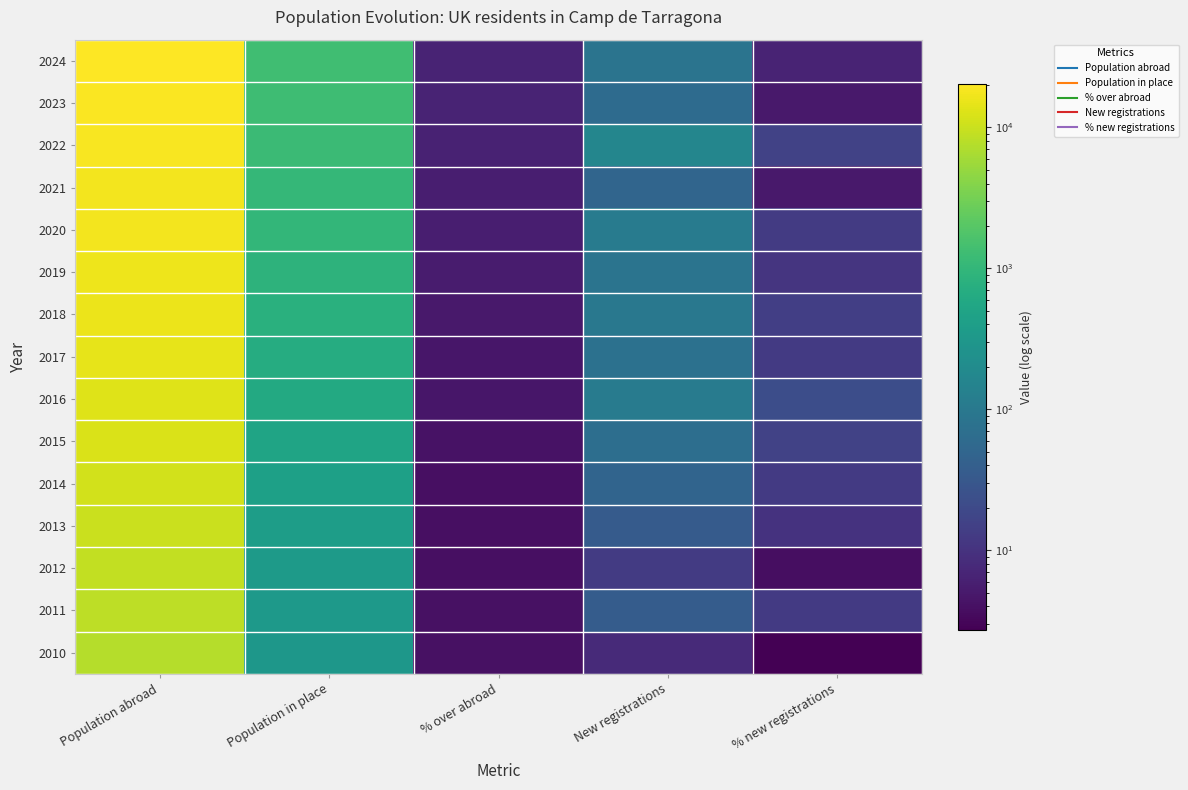

Reading left to right, transcribe all the data shown in this chart.

2024: Population abroad=20478.0	Population in place=1347.0	% over abroad=6.6	New registrations=83.0	% new registrations=6.6
2023: Population abroad=19338.0	Population in place=1264.0	% over abroad=6.5	New registrations=61.0	% new registrations=5.1
2022: Population abroad=18699.0	Population in place=1203.0	% over abroad=6.4	New registrations=166.0	% new registrations=16.0
2021: Population abroad=17798.0	Population in place=1037.0	% over abroad=5.8	New registrations=50.0	% new registrations=5.1
2020: Population abroad=17219.0	Population in place=987.0	% over abroad=5.7	New registrations=113.0	% new registrations=12.9
2019: Population abroad=16425.0	Population in place=874.0	% over abroad=5.3	New registrations=84.0	% new registrations=10.6
2018: Population abroad=15602.0	Population in place=790.0	% over abroad=5.1	New registrations=98.0	% new registrations=14.2
2017: Population abroad=14577.0	Population in place=692.0	% over abroad=4.8	New registrations=76.0	% new registrations=12.3
2016: Population abroad=13386.0	Population in place=616.0	% over abroad=4.6	New registrations=112.0	% new registrations=22.2
2015: Population abroad=12159.0	Population in place=504.0	% over abroad=4.2	New registrations=69.0	% new registrations=15.9
2014: Population abroad=11030.0	Population in place=435.0	% over abroad=3.9	New registrations=48.0	% new registrations=12.4
2013: Population abroad=10015.0	Population in place=387.0	% over abroad=3.9	New registrations=35.0	% new registrations=9.9
2012: Population abroad=9044.0	Population in place=352.0	% over abroad=3.9	New registrations=13.0	% new registrations=3.8
2011: Population abroad=8396.0	Population in place=339.0	% over abroad=4.0	New registrations=37.0	% new registrations=12.2
2010: Population abroad=7539.0	Population in place=302.0	% over abroad=4.0	New registrations=8.0	% new registrations=2.7